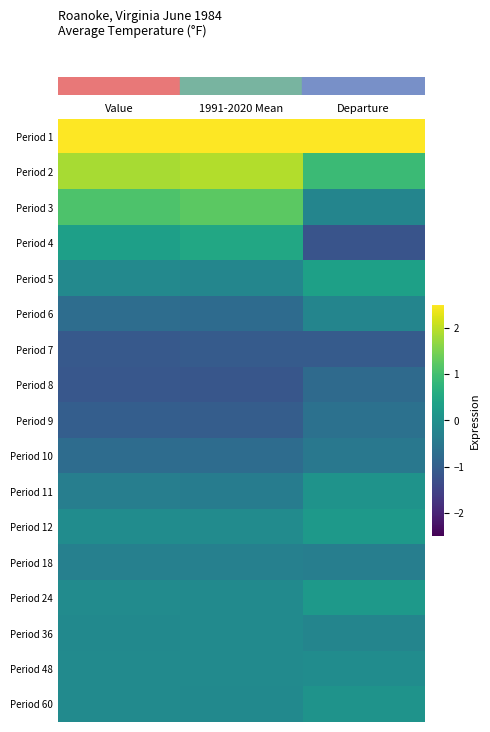

At how many categories does at least one series exceed 0?

3